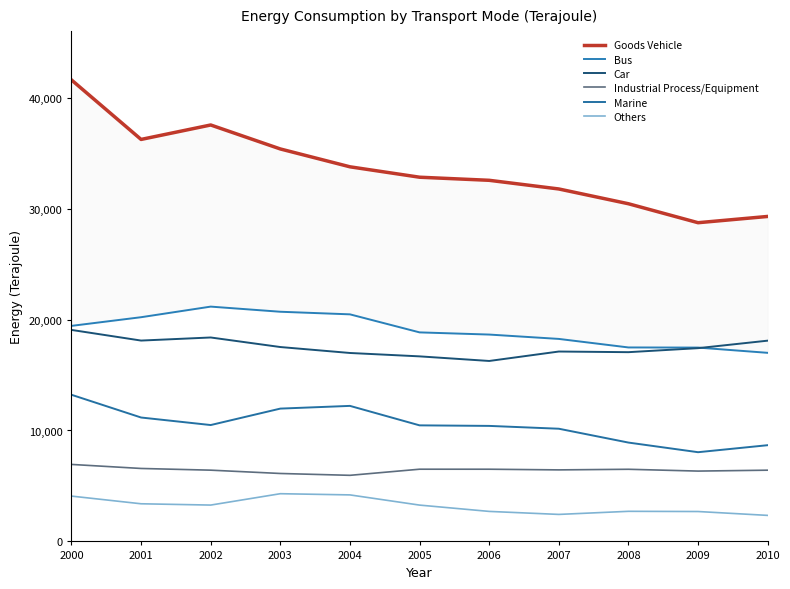

The value of Others at 2007 is 3516. True or false?

False